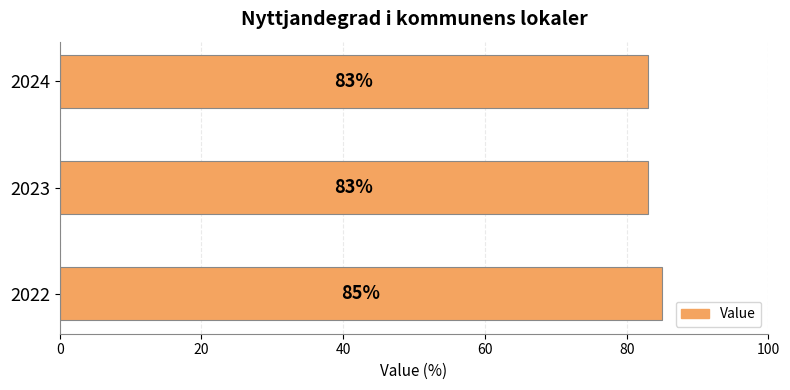

Reading bottom to top, transcribe all the data shown in this chart.

2022=85	2023=83	2024=83